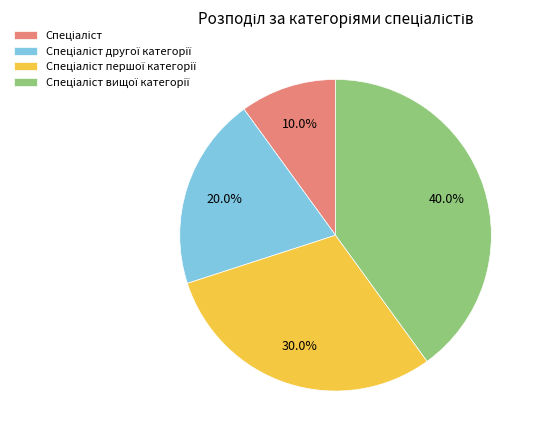

Does any single category account for the majority?

No